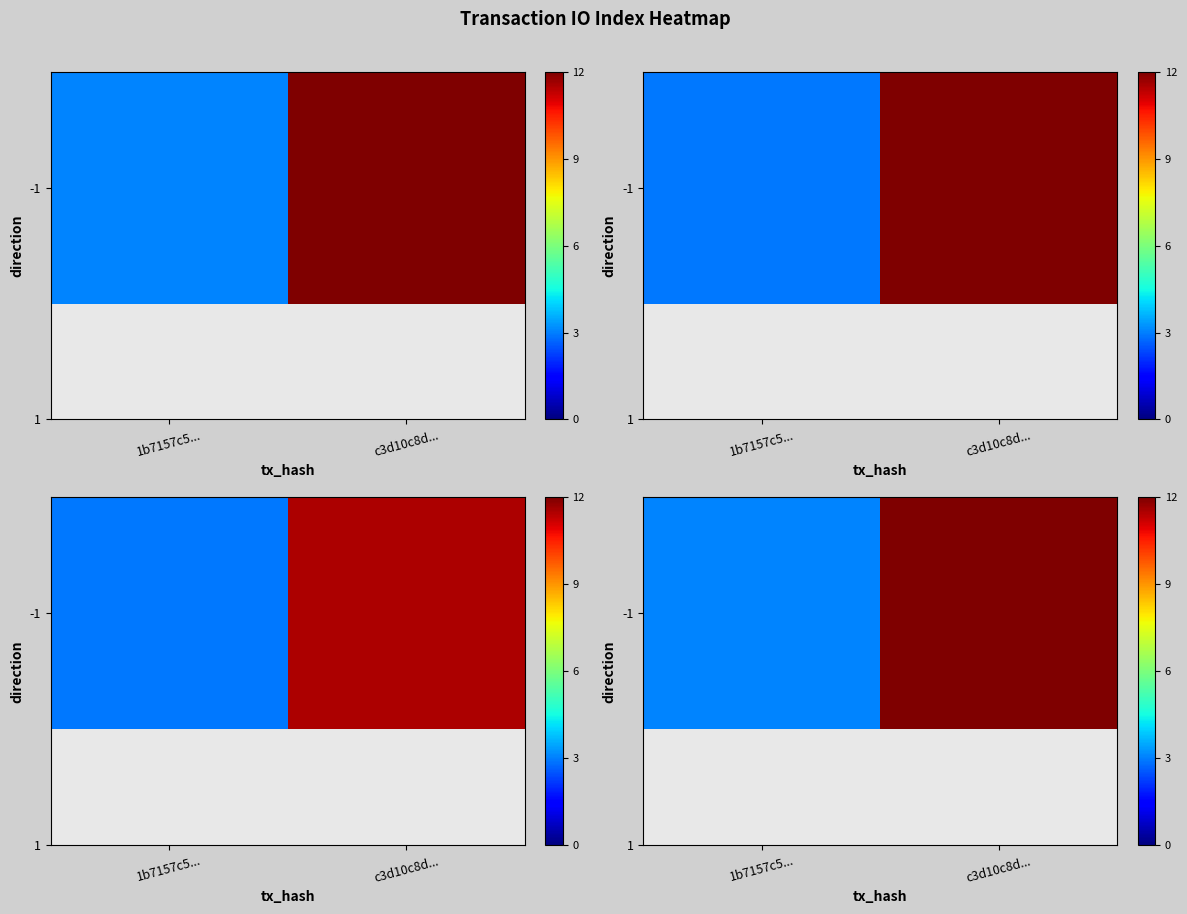

How many distinct data groups are displayed?

1